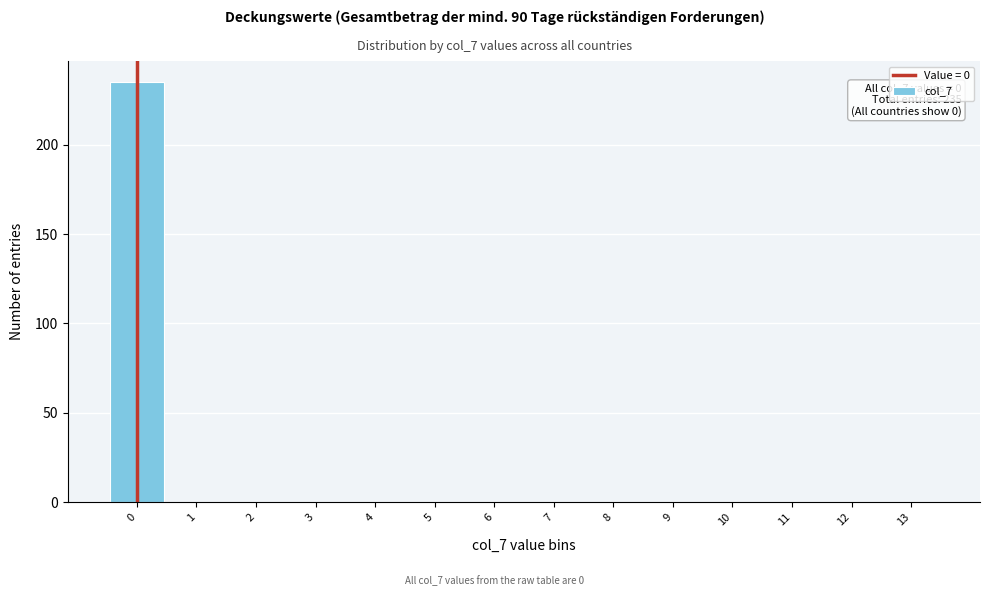

Reading right to left, extract all data points from this chart.

13=0	12=0	11=0	10=0	9=0	8=0	7=0	6=0	5=0	4=0	3=0	2=0	1=0	0=235